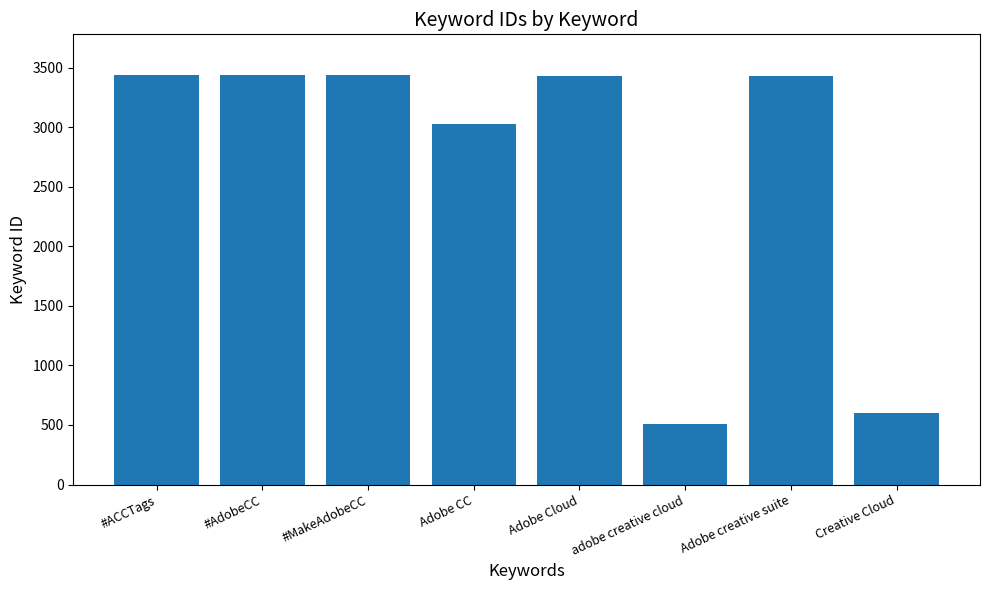

Which has a higher value, Adobe CC or #MakeAdobeCC?

#MakeAdobeCC